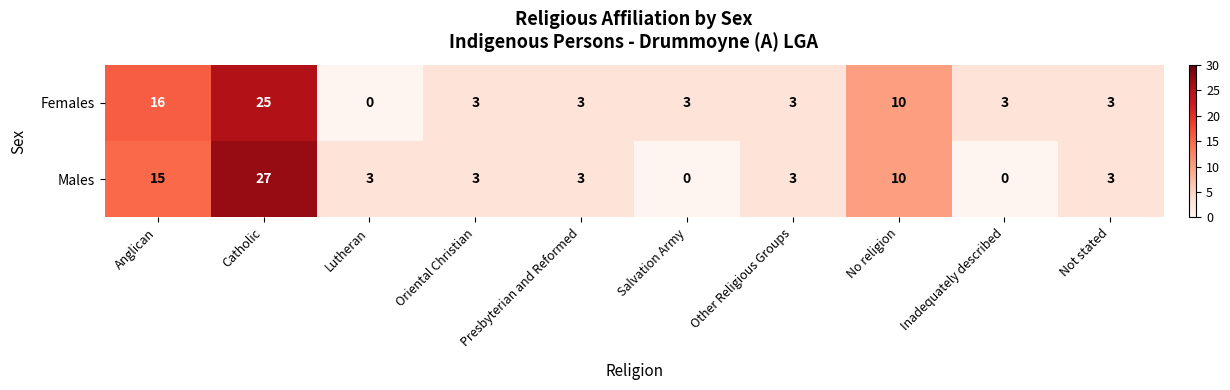

Between Catholic and Salvation Army, which series saw the biggest shift?

Males